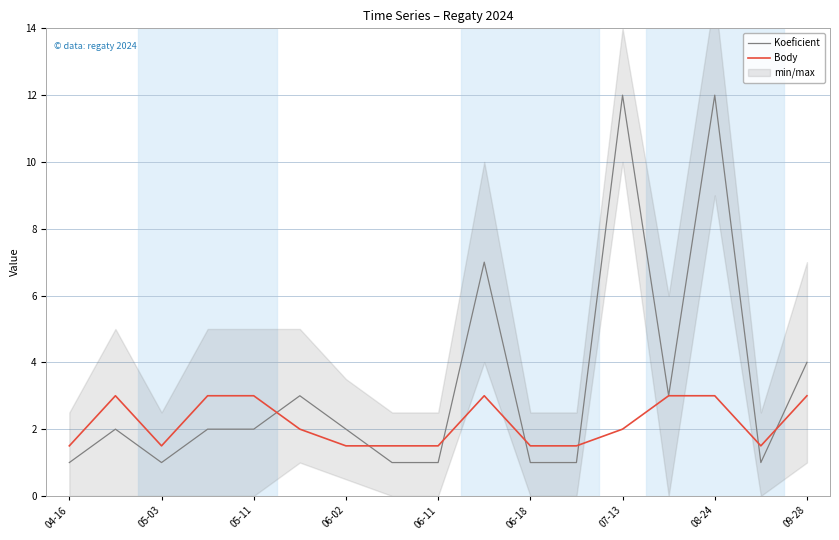

What is the smallest value displayed?

1.0